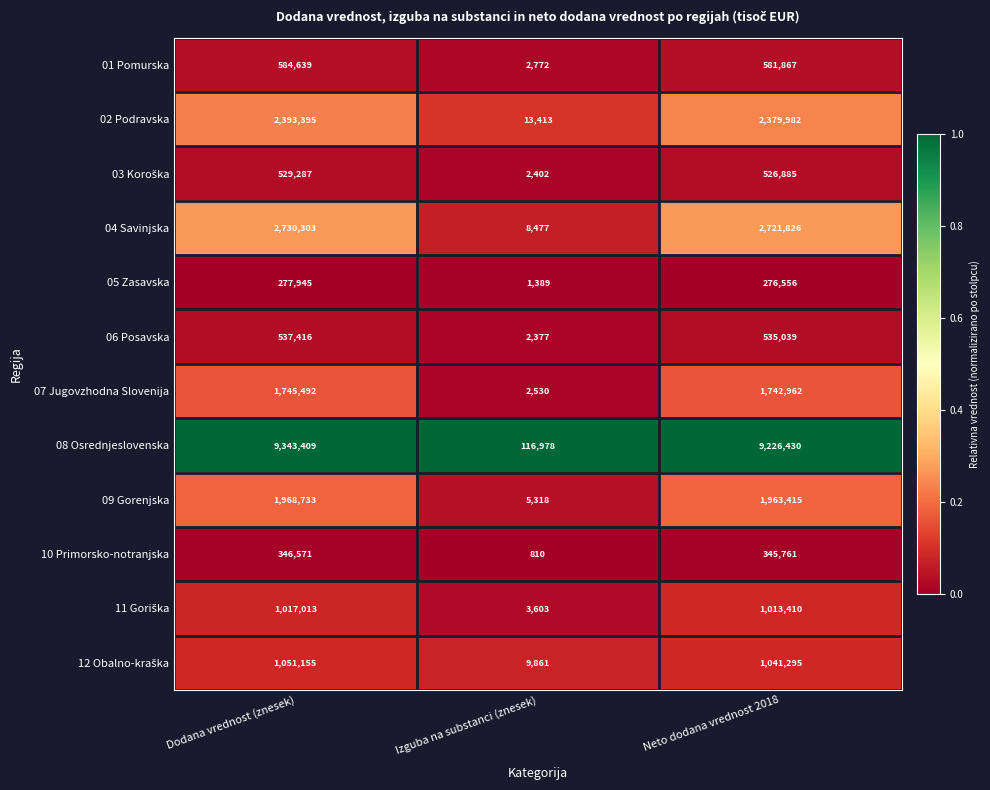

The value of 07 Jugovzhodna Slovenija at Izguba na substanci (znesek) is 2530. True or false?

True